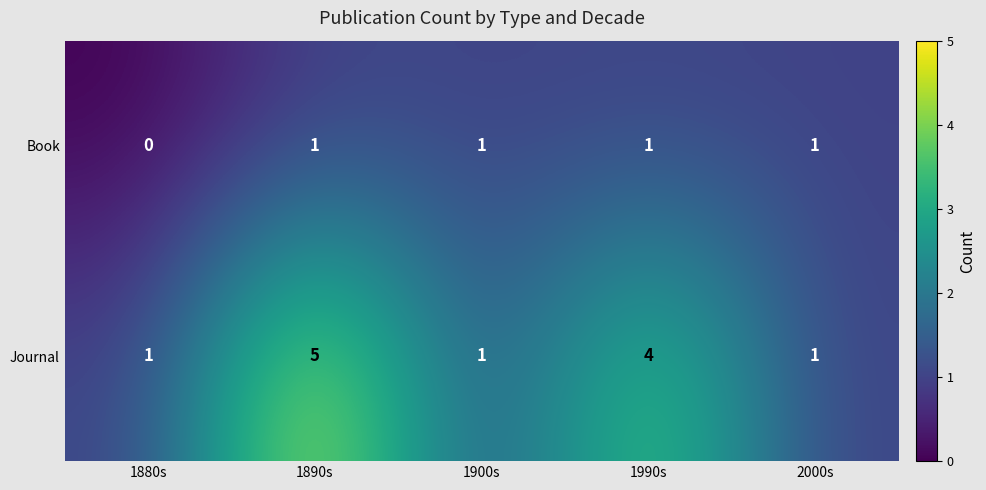

The Journal series shows 2 at 2000s. True or false?

False